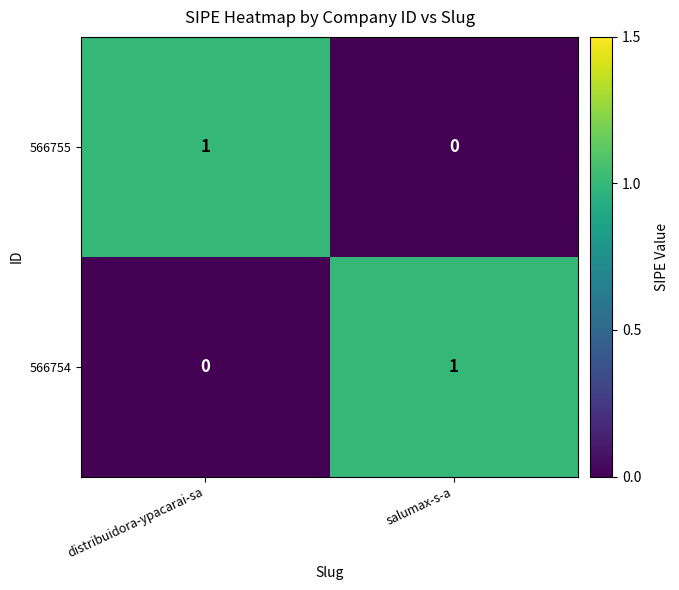

List the labels in order of 566755 value, largest first.

distribuidora-ypacarai-sa, salumax-s-a